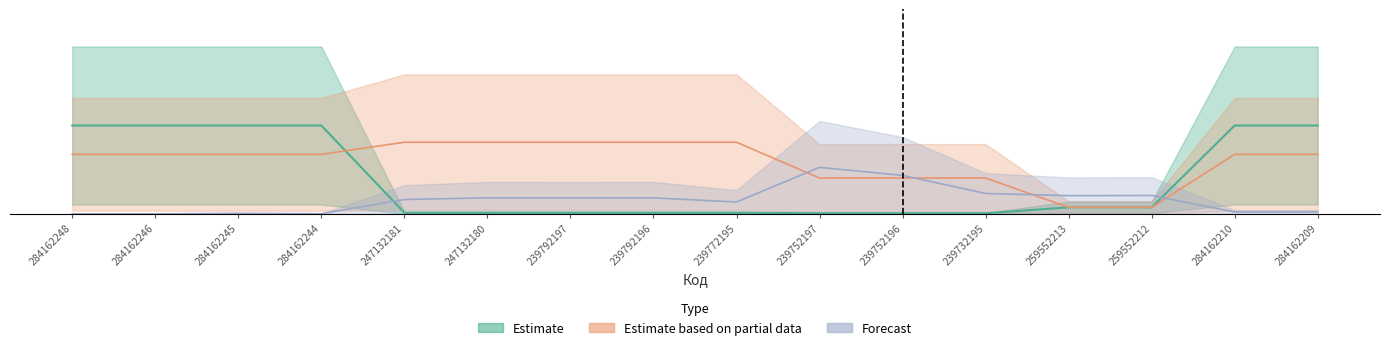

Which series changed the most between 284162248 and 284162244?

Залишок